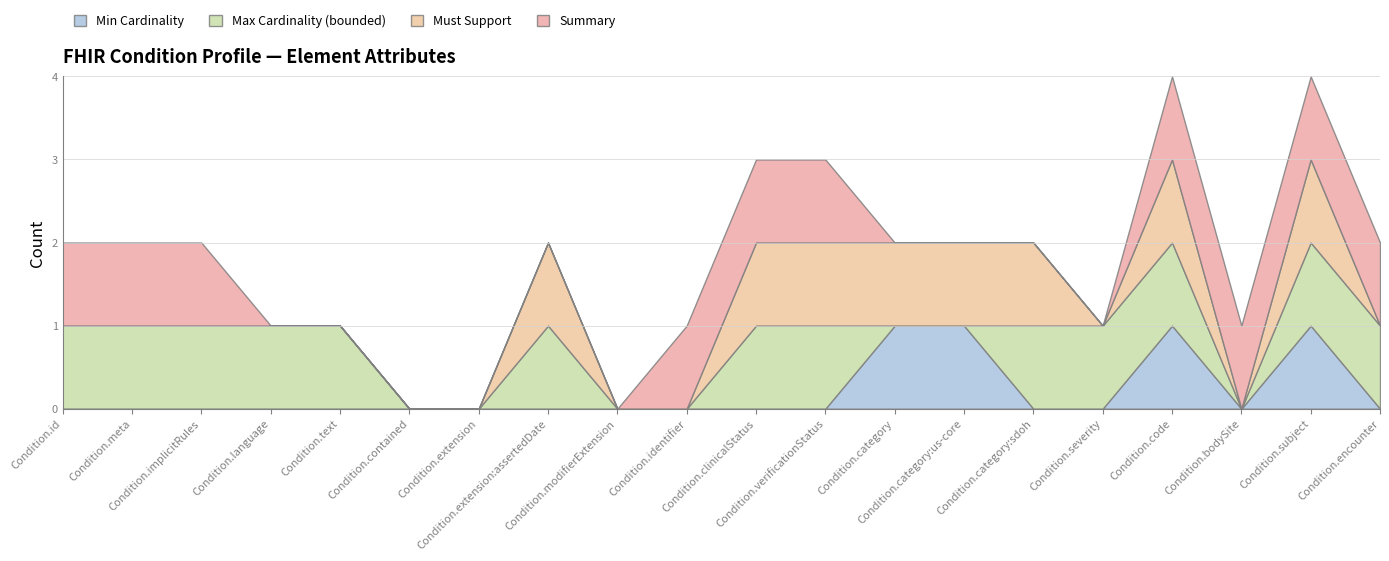

True or false: Max Cardinality (bounded) and Must Support intersect in this chart.

False